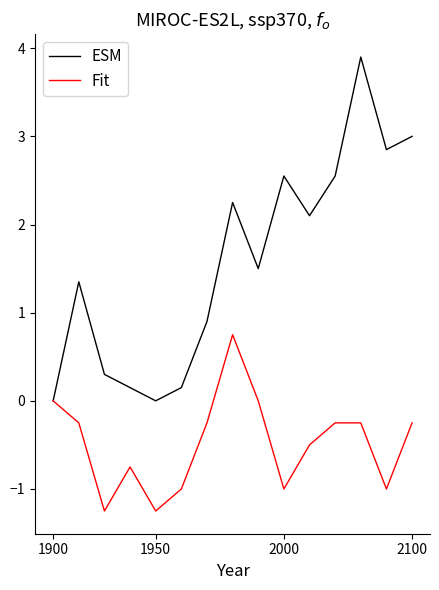

Which series has the largest range (max minus min)?

ESM